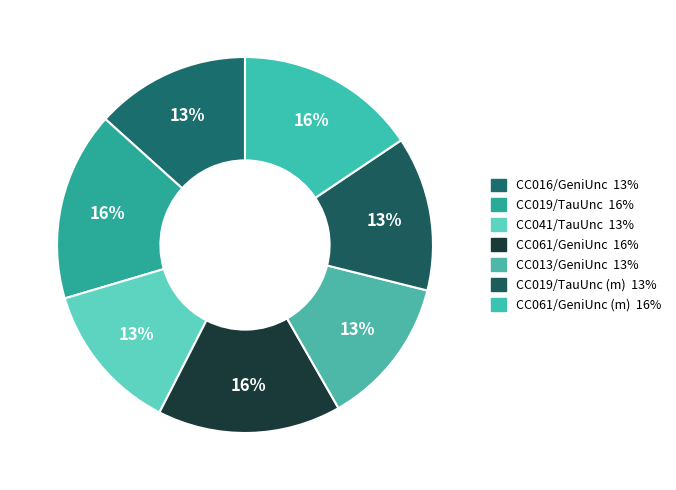

How many slices are in this pie chart?

7